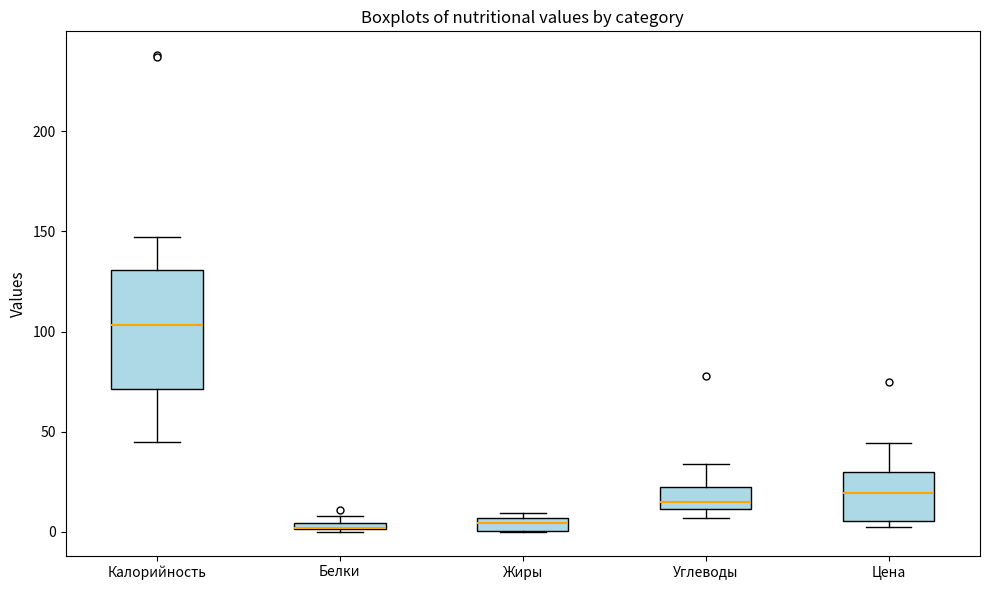

Comparing the boxes themselves (not the whiskers), which one is the tallest?

Калорийность